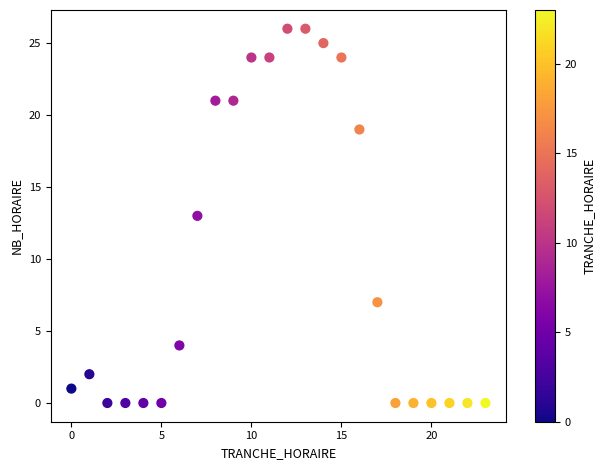

What is the range of Y values (max minus min)?

26